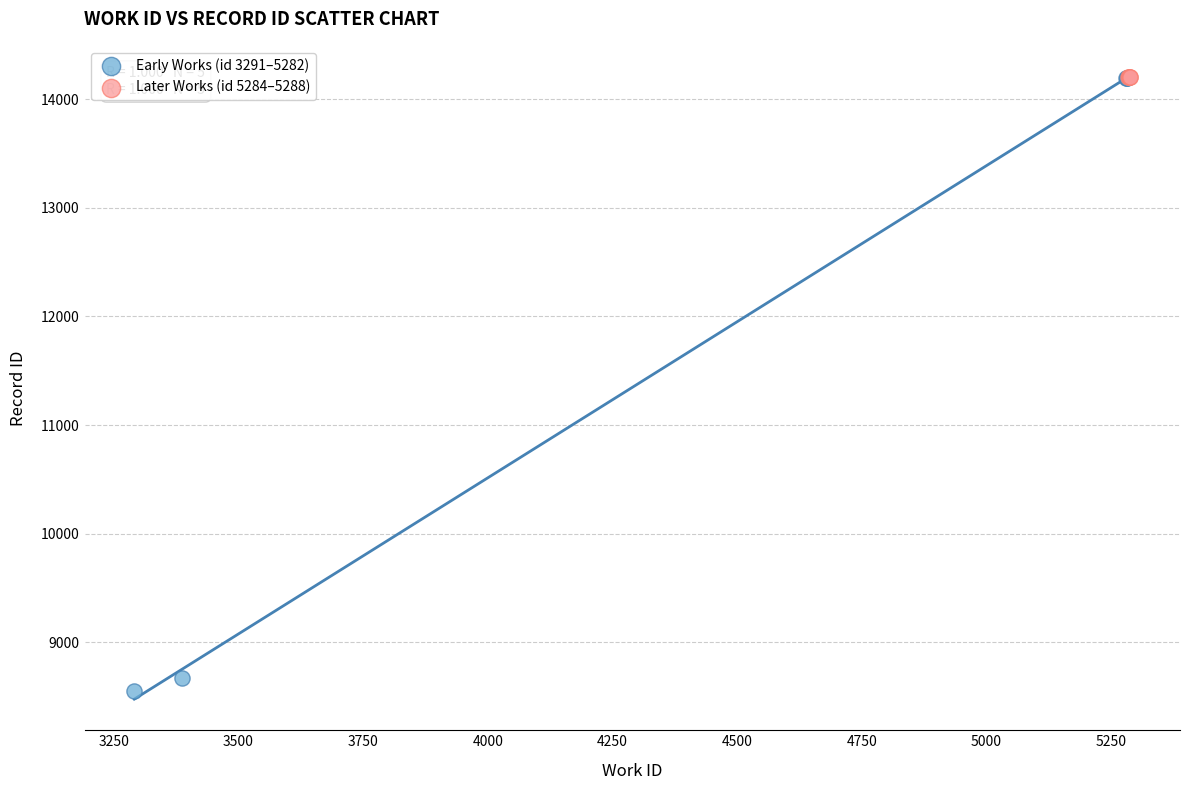

Which series has the widest spread of Y values?

Early Works (id 3291–5282)